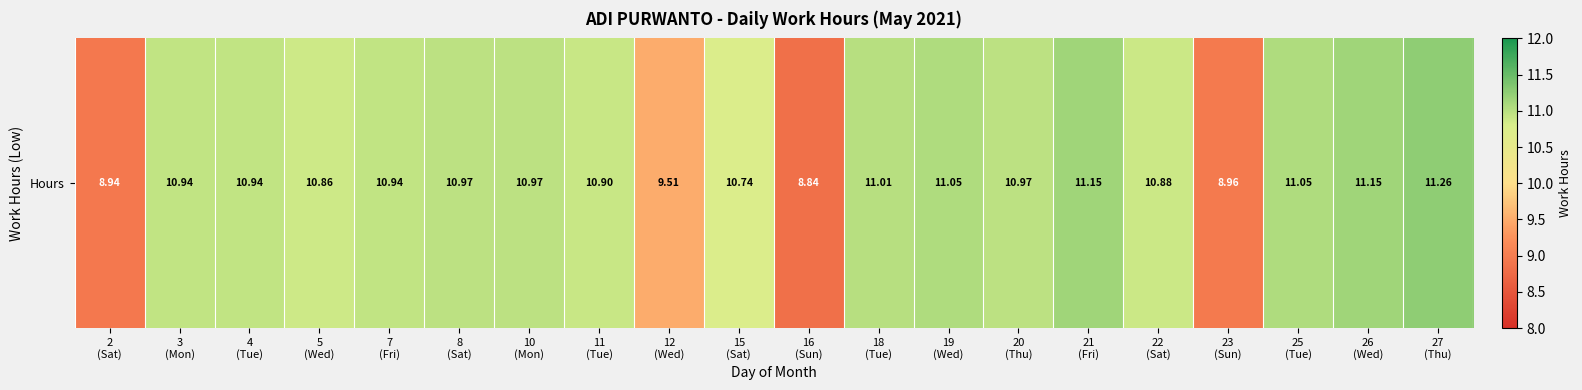

At which category does the chart reach its minimum across all series?

16
(Sun)